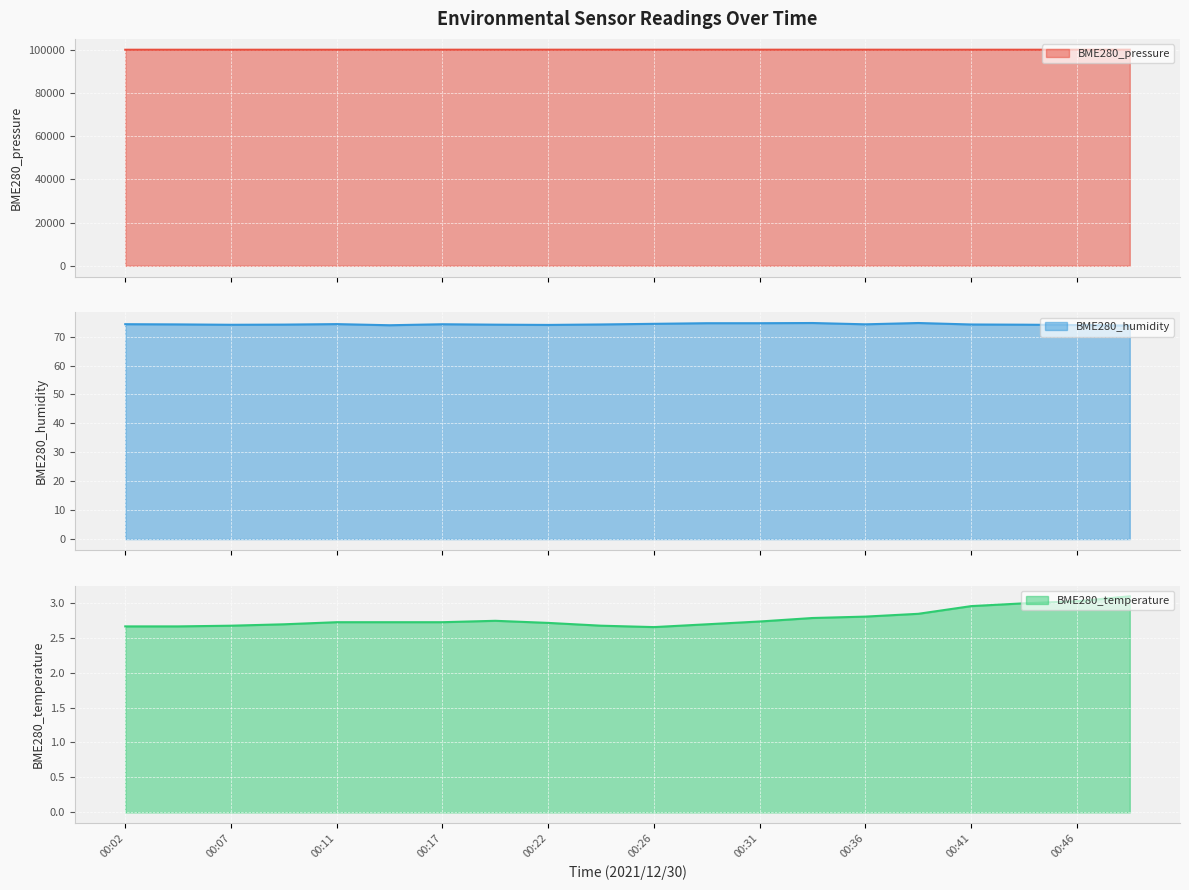

True or false: BME280_pressure and BME280_humidity cross at least once.

False